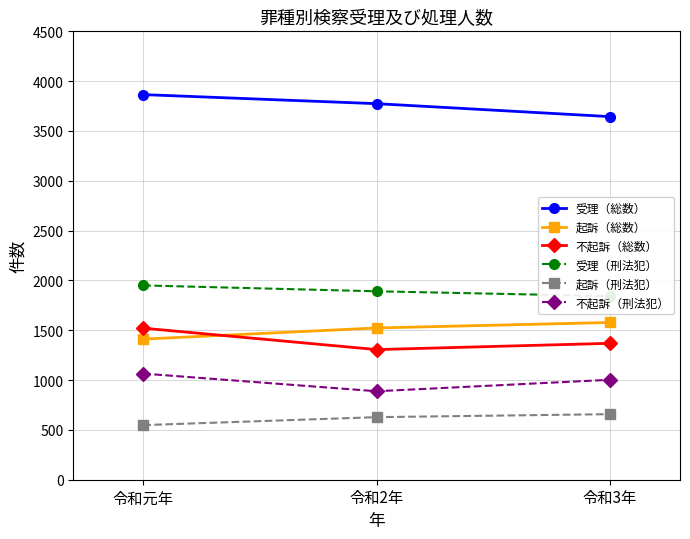

What is the approximate value of 受理（刑法犯） at 令和元年?

1950